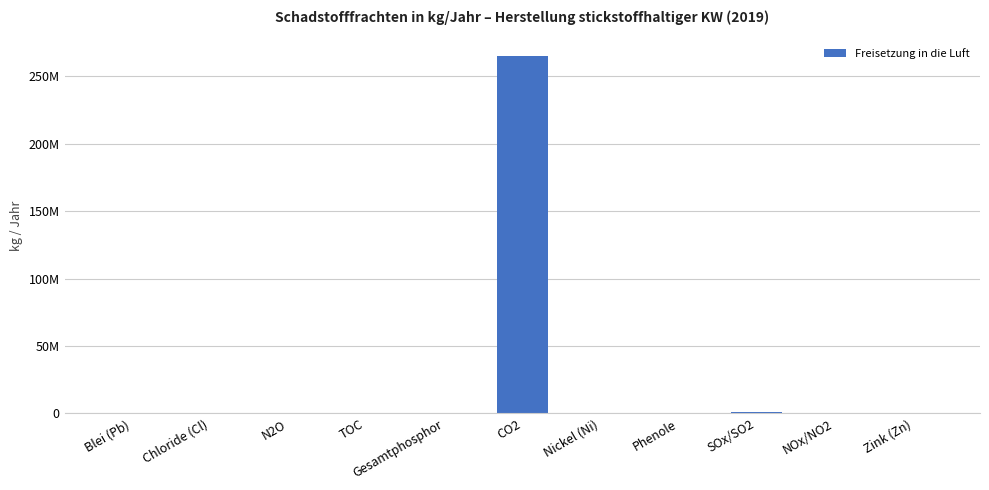

Reading left to right, what are all the values shown in this chart?

Blei (Pb)=0	Chloride (Cl)=0	N2O=20300	TOC=0	Gesamtphosphor=0	CO2=265000000	Nickel (Ni)=0	Phenole=0	SOx/SO2=1262000	NOx/NO2=379000	Zink (Zn)=0